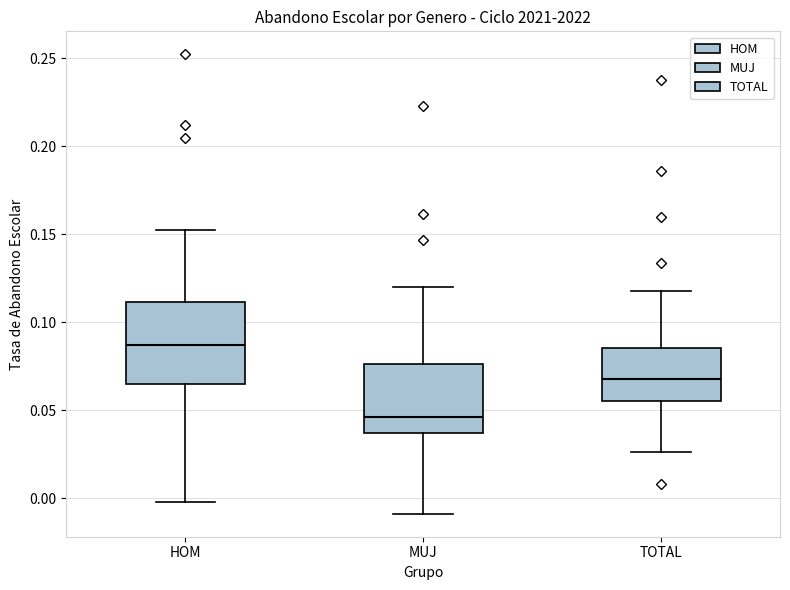

Reading left to right, read every box against the y-axis: the position of its median line, the range the box covers, and the ends of its whiskers. The values are not printed on the chart, so give them approximately, as read against the axis.

HOM: median 0.085, box 0.065 to 0.110, whiskers 0.000 to 0.150
MUJ: median 0.045, box 0.035 to 0.075, whiskers -0.010 to 0.120
TOTAL: median 0.070, box 0.055 to 0.085, whiskers 0.025 to 0.115